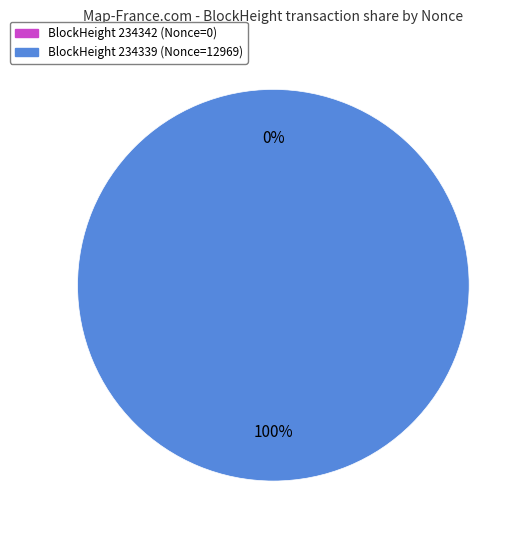

Is it true that 234342 is 5% of the pie?

False